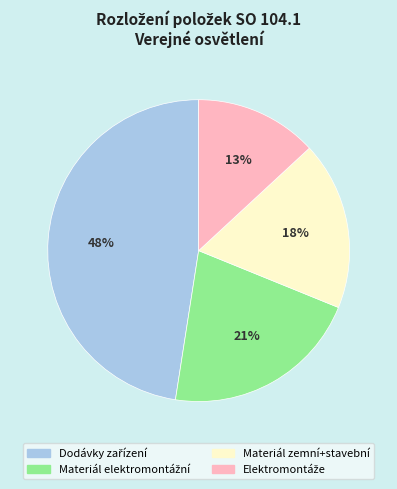

The Materiál zemní+stavební slice represents 12% of the pie. True or false?

False